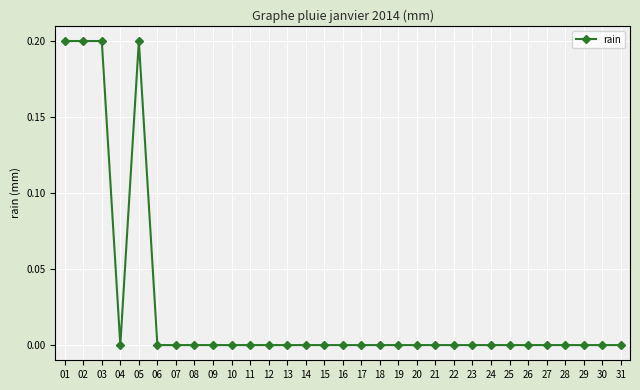

Reading left to right, extract all data points from this chart.

01=0.2	02=0.2	03=0.2	04=0.0	05=0.2	06=0.0	07=0.0	08=0.0	09=0.0	10=0.0	11=0.0	12=0.0	13=0.0	14=0.0	15=0.0	16=0.0	17=0.0	18=0.0	19=0.0	20=0.0	21=0.0	22=0.0	23=0.0	24=0.0	25=0.0	26=0.0	27=0.0	28=0.0	29=0.0	30=0.0	31=0.0